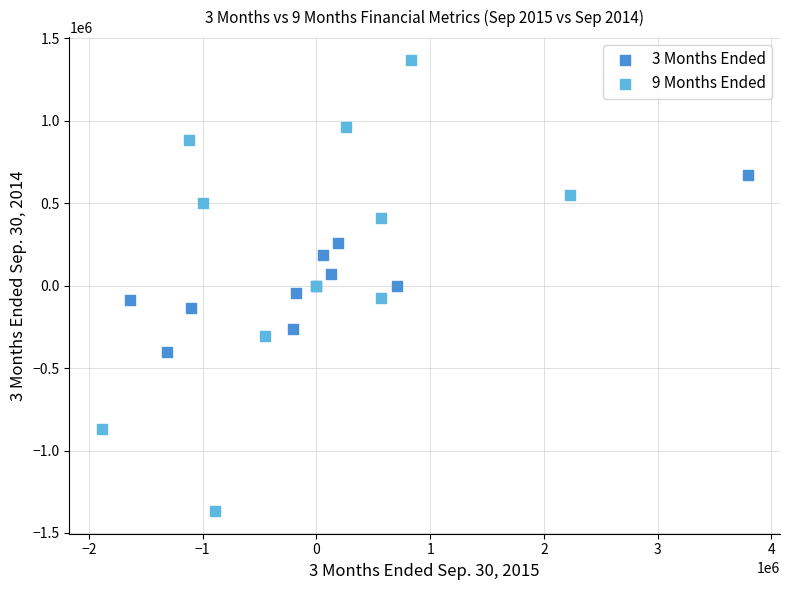

Which series contains the lowest Y value?

9 Months Ended